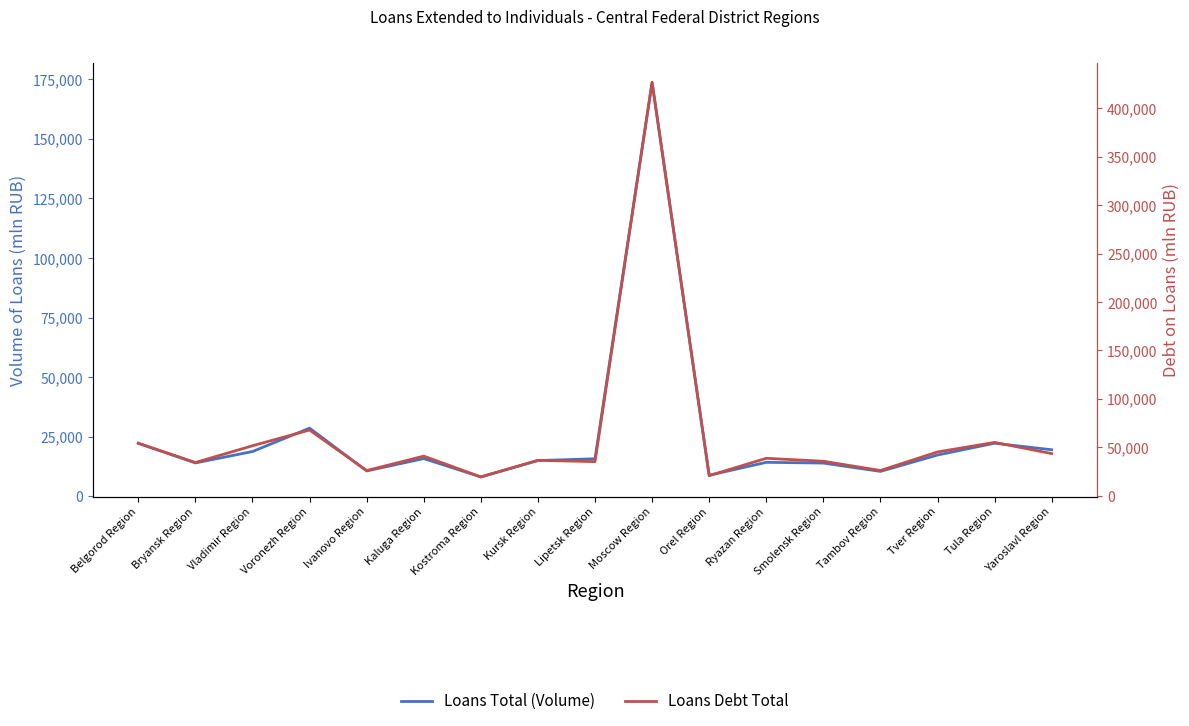

List the labels in order of Loans Total (Volume) value, smallest first.

Kostroma Region, Orel Region, Tambov Region, Ivanovo Region, Smolensk Region, Bryansk Region, Ryazan Region, Kursk Region, Lipetsk Region, Kaluga Region, Tver Region, Vladimir Region, Yaroslavl Region, Belgorod Region, Tula Region, Voronezh Region, Moscow Region